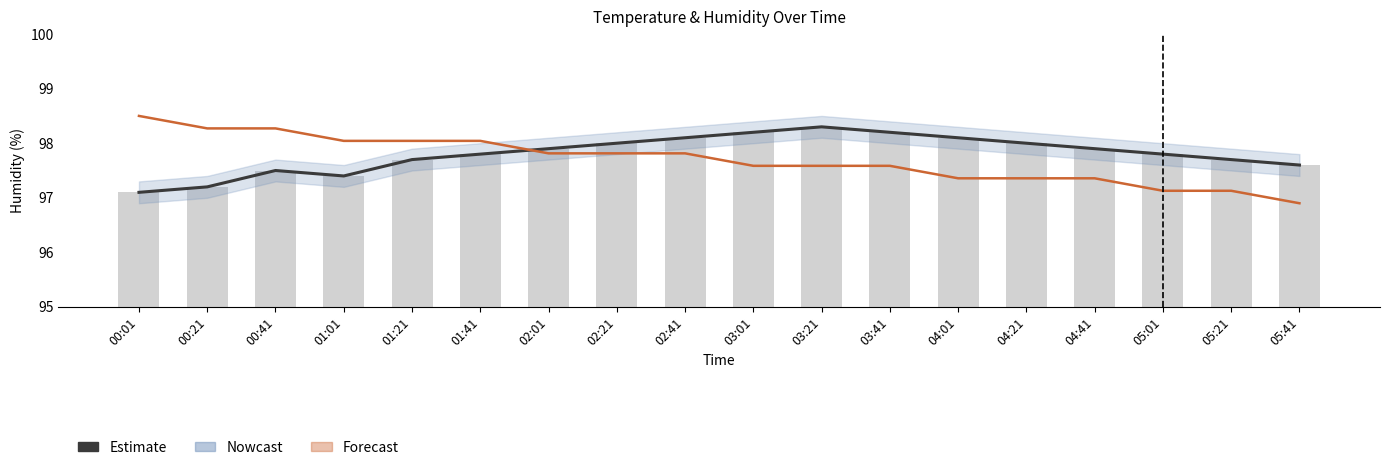

What is the difference between the maximum and second lowest values in the temperature series?

1.4